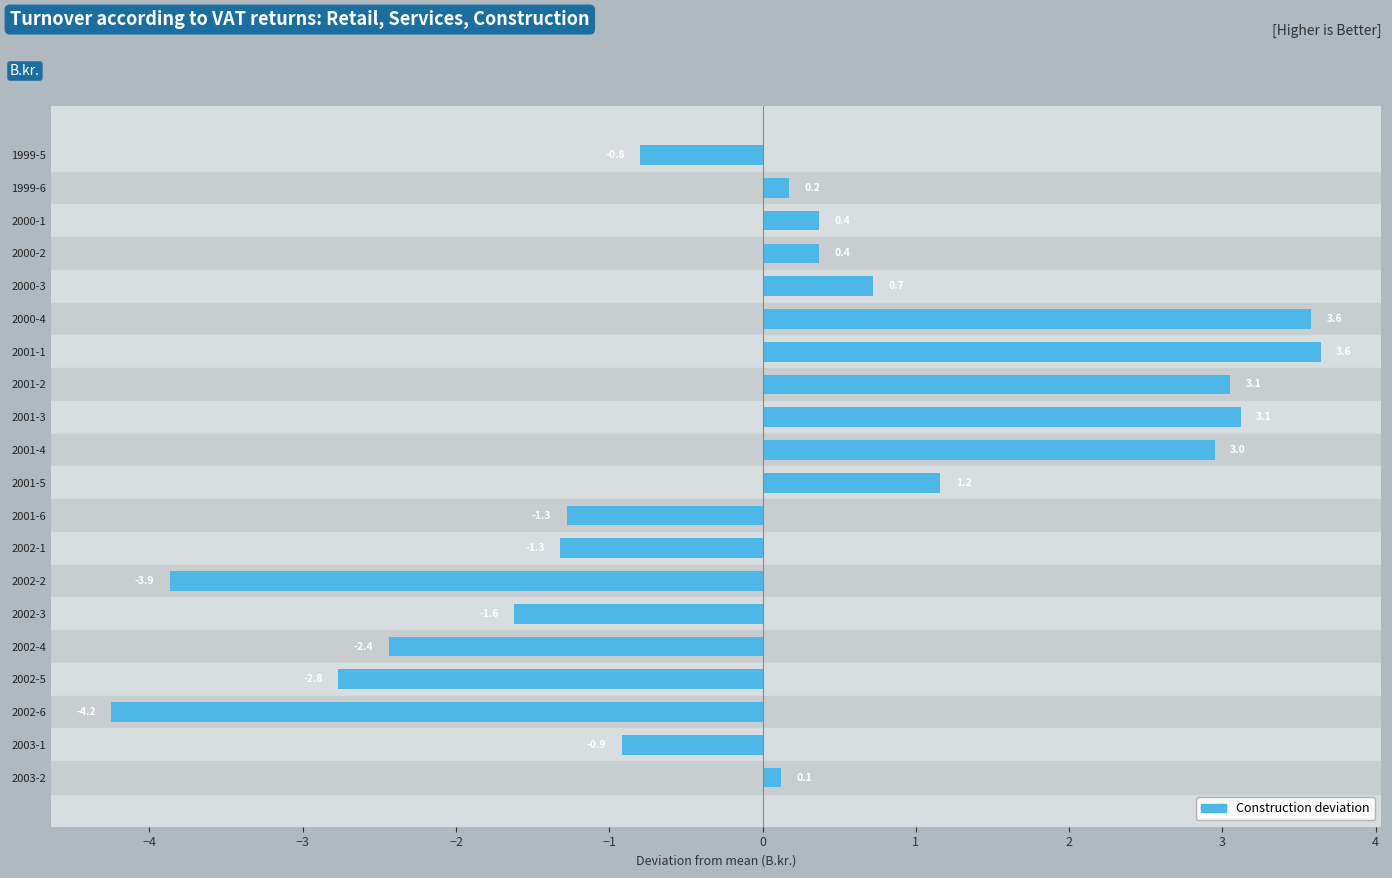

Is it true that the value at 2001-2 is 3.1?

True